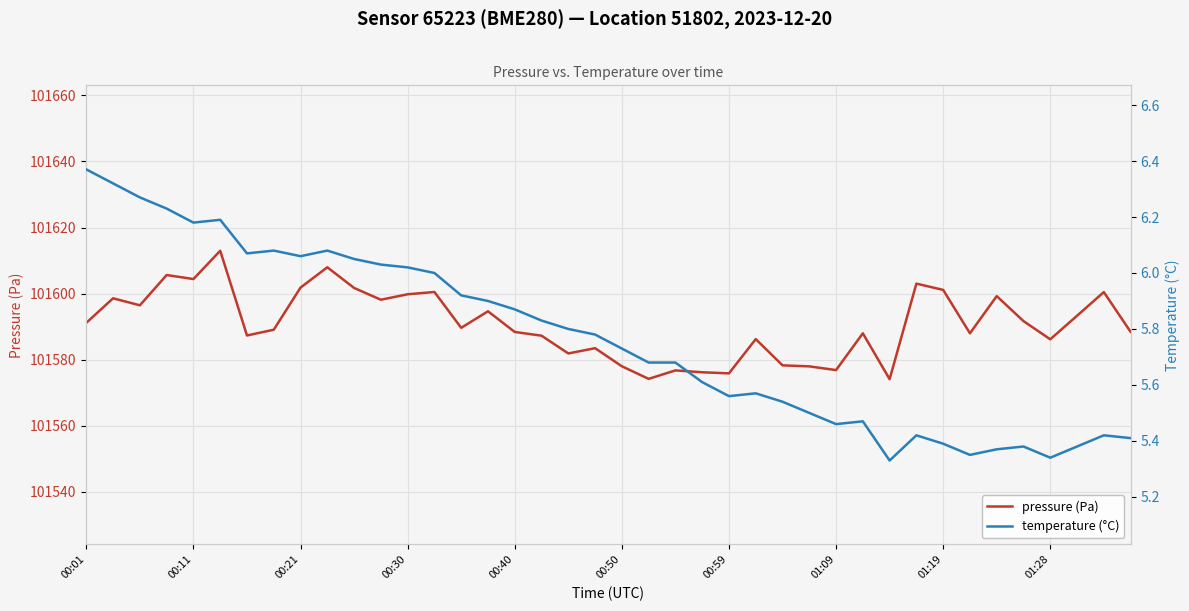

What is the label of the 1st point from the left?

00:01